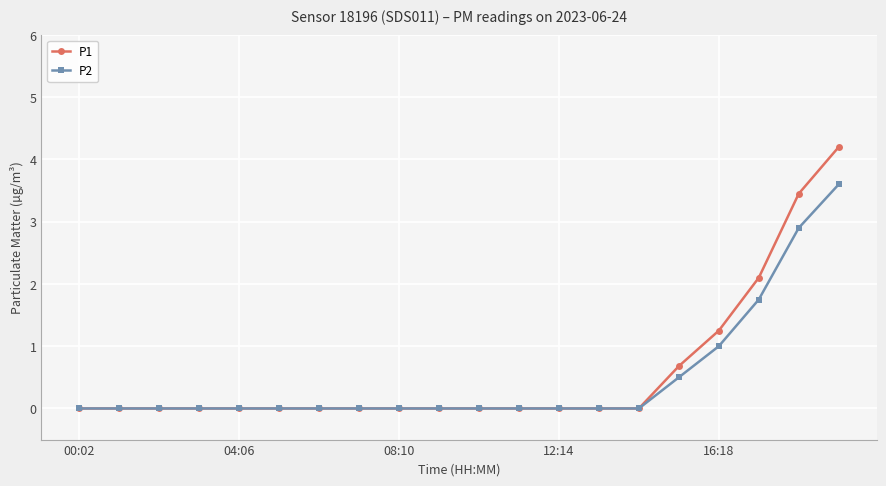

Count the number of data series in this chart.

2